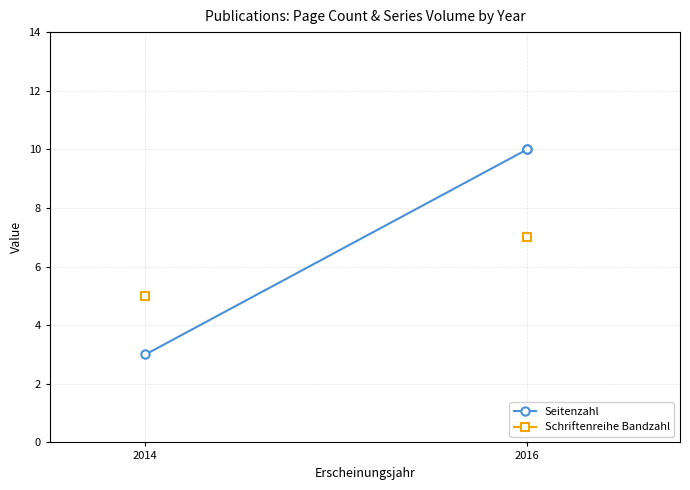

What are all the series names shown in the legend?

Seitenzahl, Schriftenreihe Bandzahl